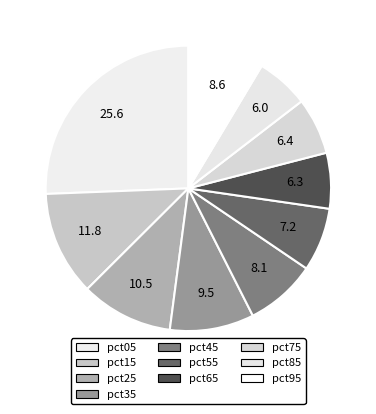

Rank the categories by value from highest to lowest.

pct05, pct15, pct25, pct35, pct95, pct45, pct55, pct75, pct65, pct85